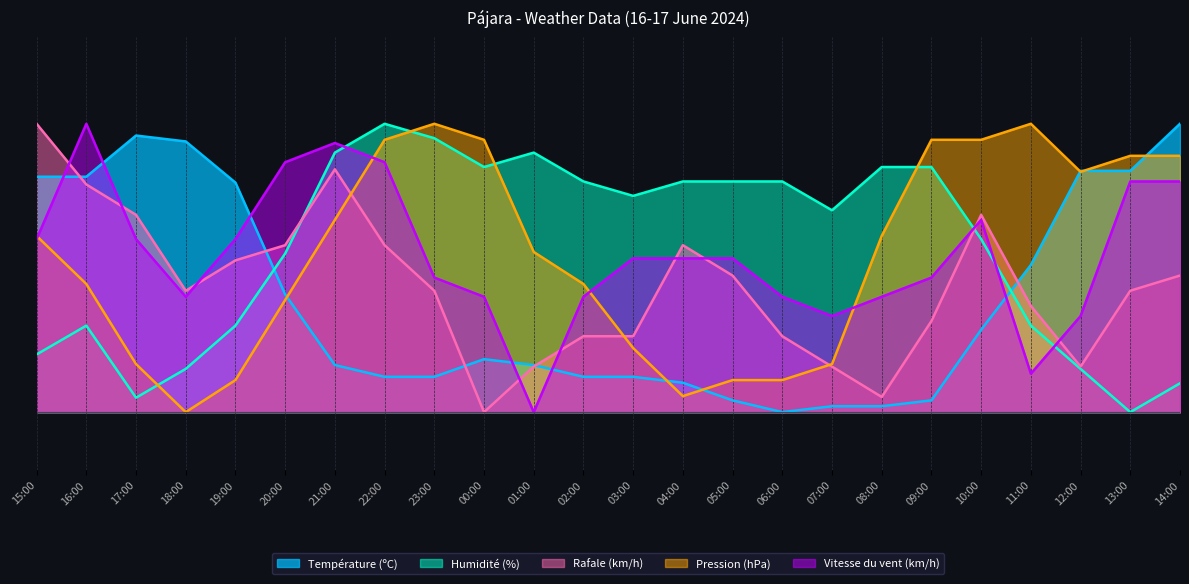

The Température (ºC) series shows 0.7 at 08:00. True or false?

False